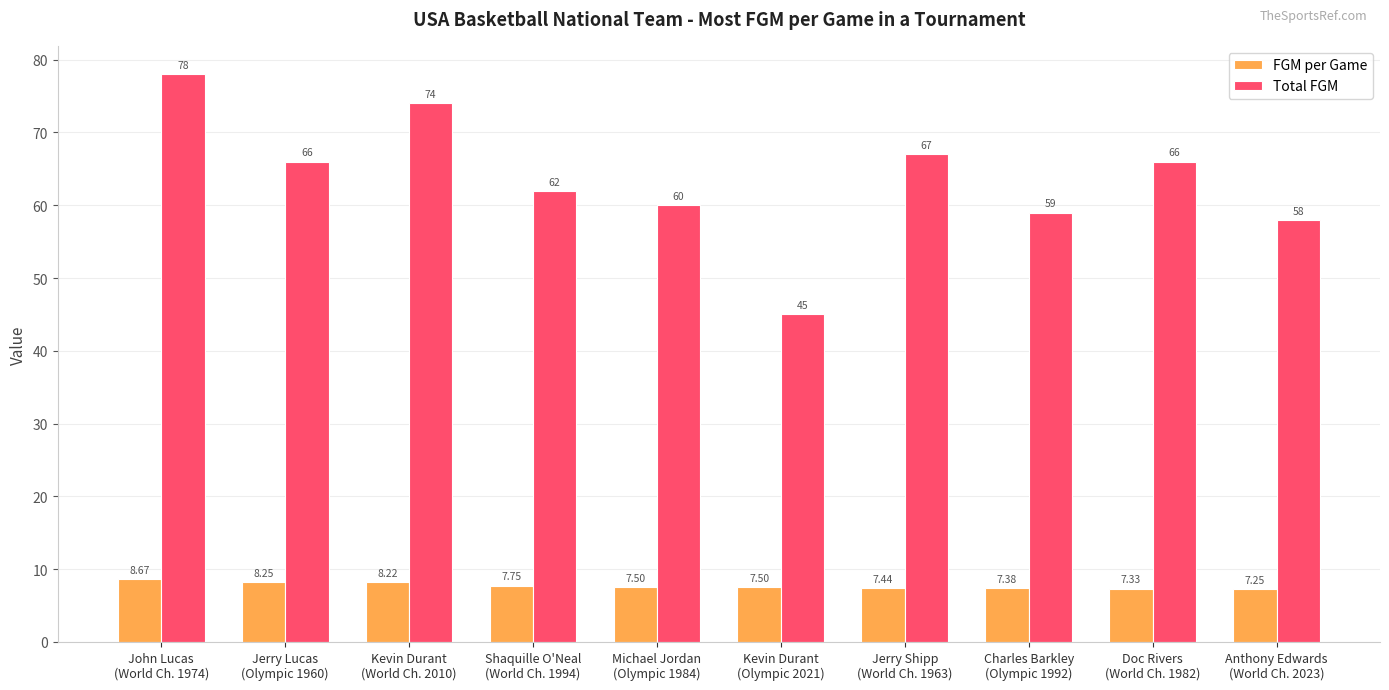

What value does the Total FGM series have at Anthony Edwards
(World Ch. 2023)?

58.0